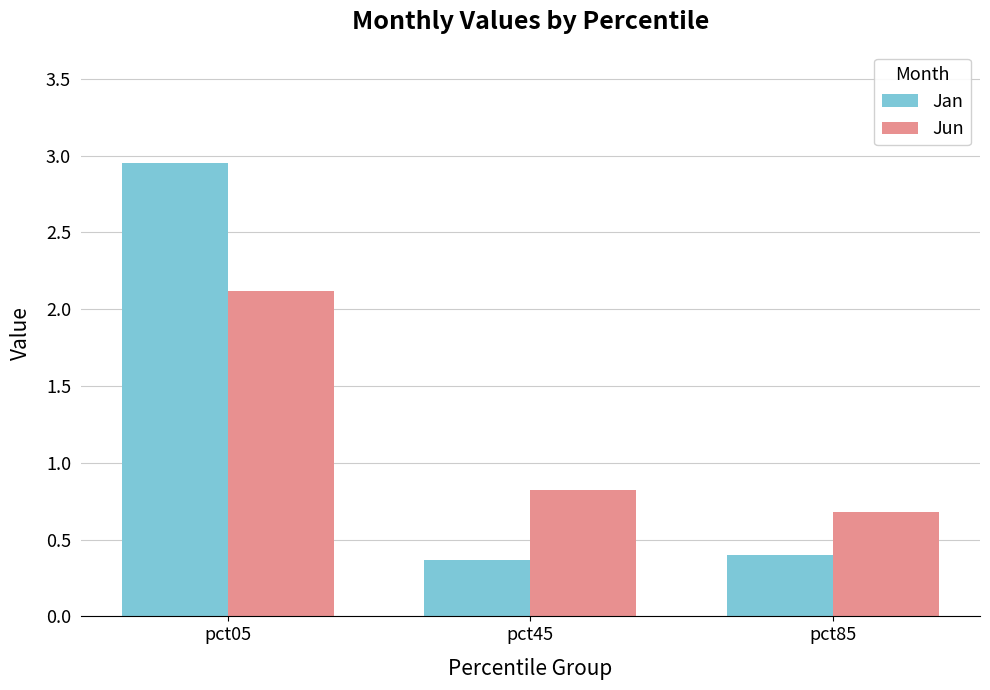

What is the total value across all series at pct05?

5.1